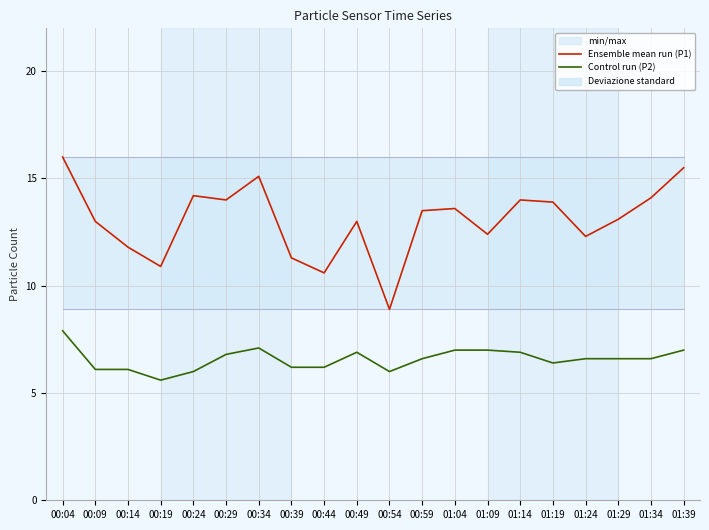

Reading left to right, list all the values displayed in this chart.

Ensemble mean run (P1): 16.0	13.0	11.8	10.9	14.2	14.0	15.1	11.3	10.6	13.0	8.9	13.5	13.6	12.4	14.0	13.9	12.3	13.1	14.1	15.5
Control run (P2): 7.9	6.1	6.1	5.6	6.0	6.8	7.1	6.2	6.2	6.9	6.0	6.6	7.0	7.0	6.9	6.4	6.6	6.6	6.6	7.0